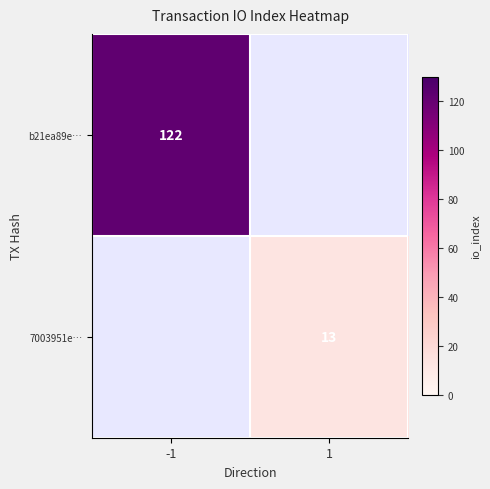

The b21ea89e… series shows 122 at -1. True or false?

True